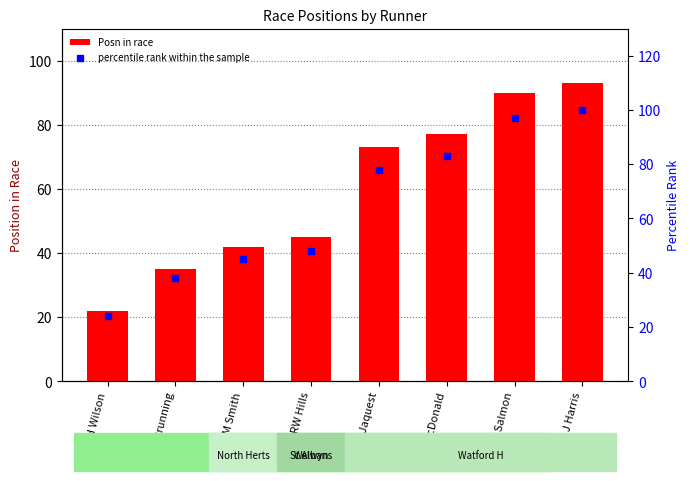

What are all the series names shown in the legend?

Posn in race, percentile rank within the sample